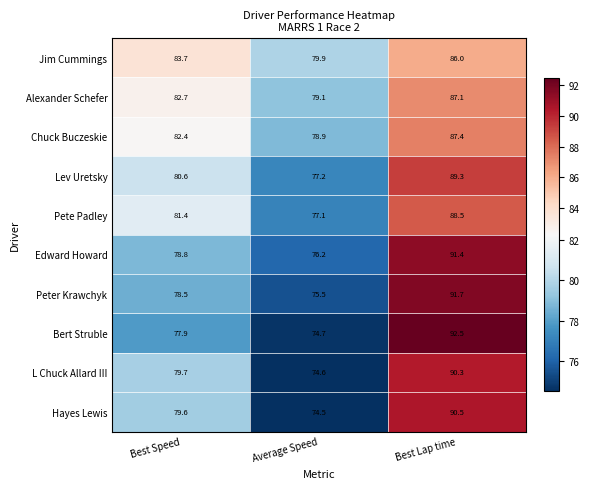

At Average Speed, list the series in order from smallest to largest.

Hayes Lewis, L Chuck Allard III, Bert Struble, Peter Krawchyk, Edward Howard, Pete Padley, Lev Uretsky, Chuck Buczeskie, Alexander Schefer, Jim Cummings